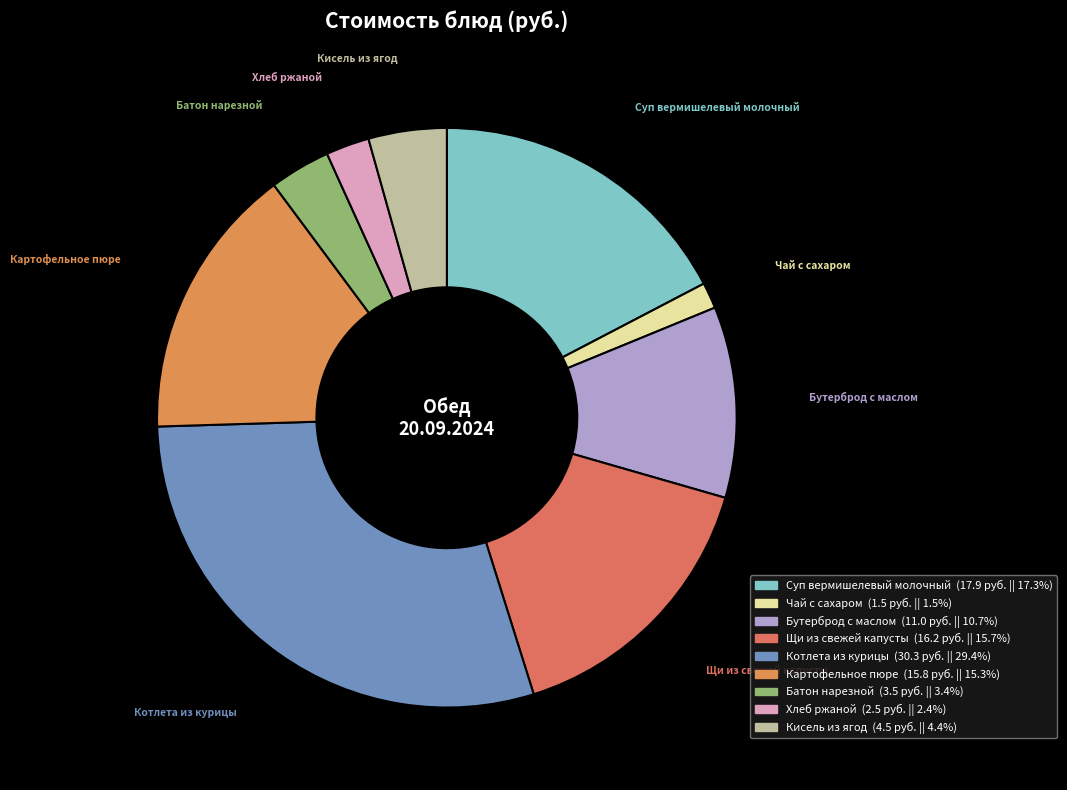

Does Чай с сахаром account for over 50% of the chart?

No